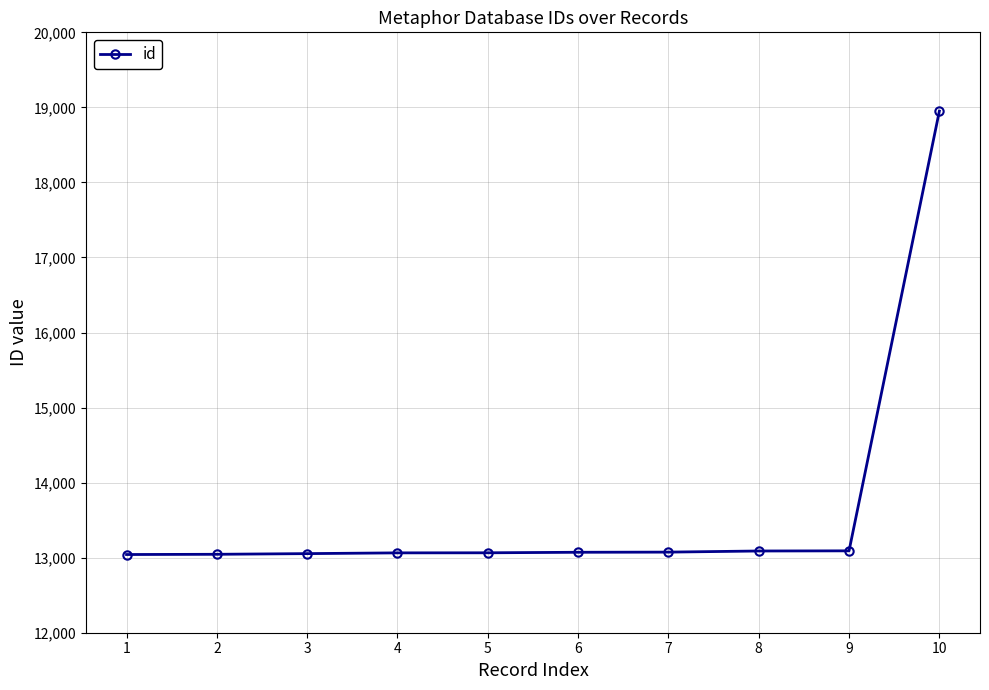

What is the sum of the values at 6 and 8?

26161